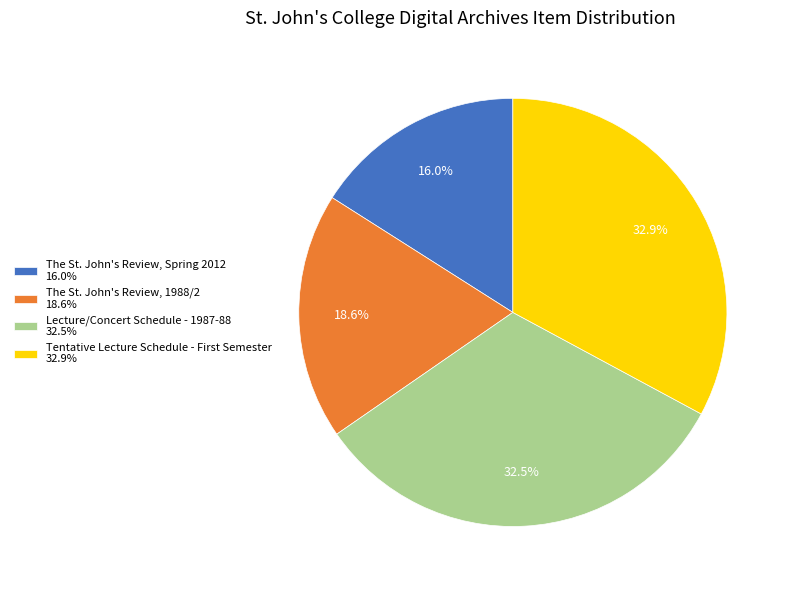

How many slices are in this pie chart?

4